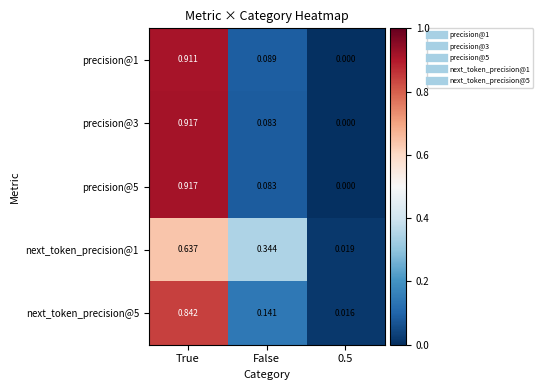

Which category has the highest value in the next_token_precision@1 series?

True